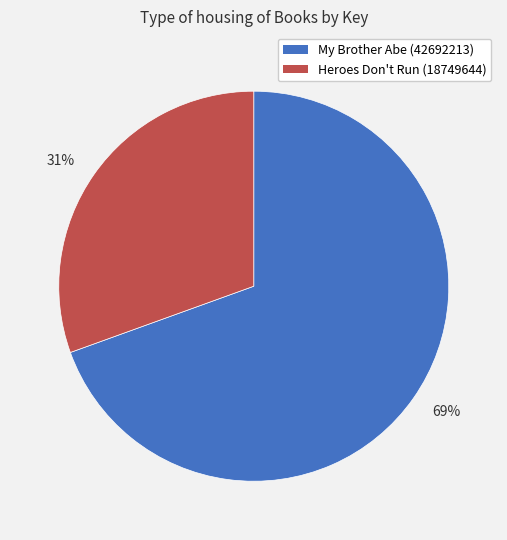

What is the largest slice in the pie chart?

My Brother Abe (42692213)